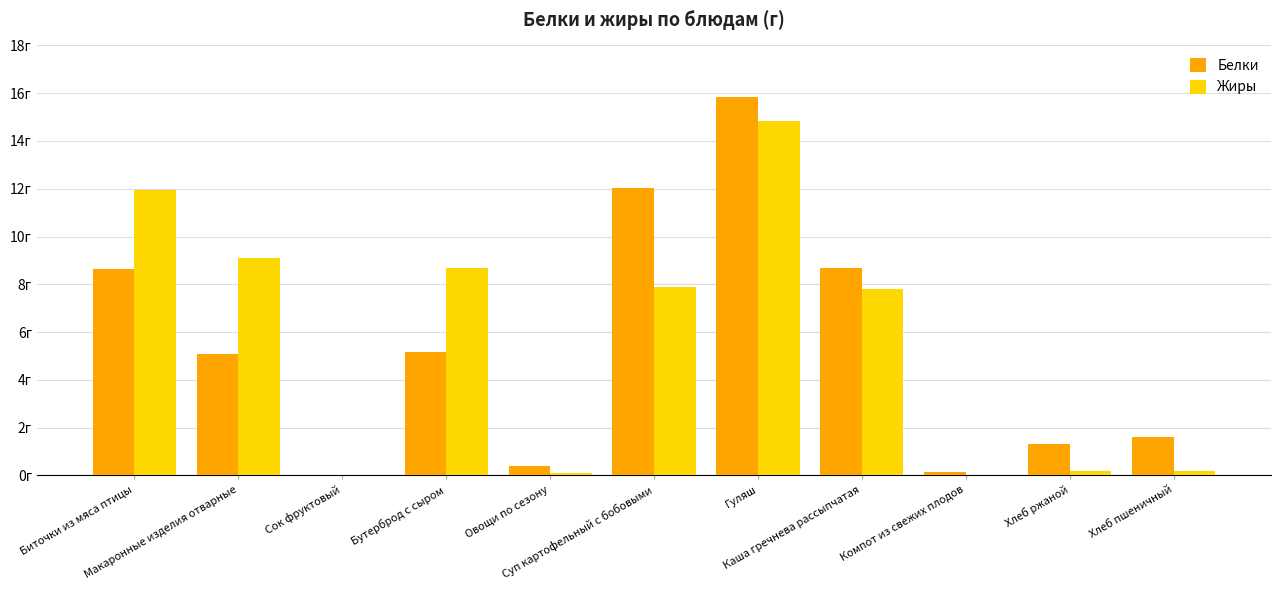

What are all the series names shown in the legend?

Белки, Жиры